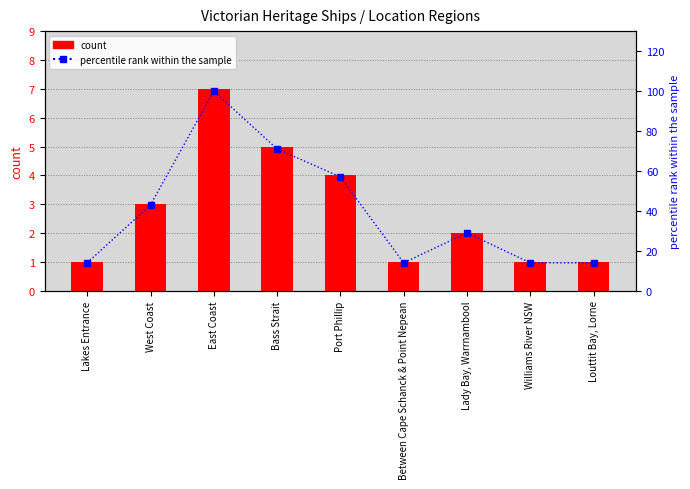

How many count values are between 1 and 4?

7